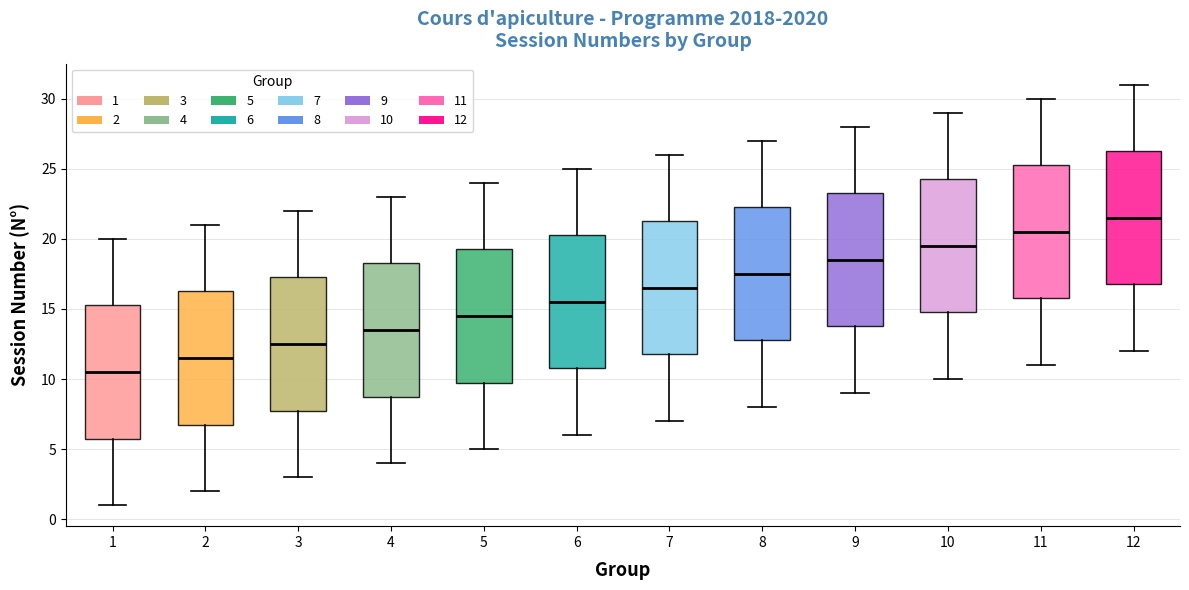

Reading left to right, transcribe this box plot: for each box, give where its median line is, the range the box spans, and where its two whiskers end, as read against the y-axis. The values are not printed on the chart, so give them approximately, as read against the axis.

1: median 10.5, box 6.0 to 15.5, whiskers 1.0 to 20.0
2: median 11.5, box 7.0 to 16.5, whiskers 2.0 to 21.0
3: median 12.5, box 8.0 to 17.5, whiskers 3.0 to 22.0
4: median 13.5, box 9.0 to 18.5, whiskers 4.0 to 23.0
5: median 14.5, box 10.0 to 19.5, whiskers 5.0 to 24.0
6: median 15.5, box 11.0 to 20.5, whiskers 6.0 to 25.0
7: median 16.5, box 12.0 to 21.5, whiskers 7.0 to 26.0
8: median 17.5, box 13.0 to 22.5, whiskers 8.0 to 27.0
9: median 18.5, box 14.0 to 23.5, whiskers 9.0 to 28.0
10: median 19.5, box 15.0 to 24.5, whiskers 10.0 to 29.0
11: median 20.5, box 16.0 to 25.5, whiskers 11.0 to 30.0
12: median 21.5, box 17.0 to 26.5, whiskers 12.0 to 31.0